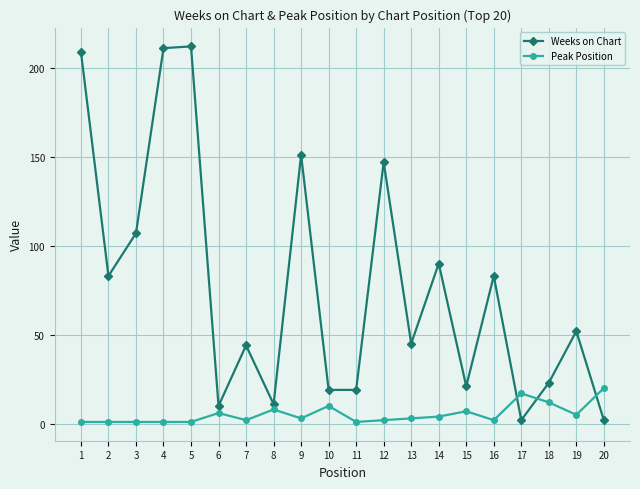

What value does the Weeks on Chart series have at 13?

45